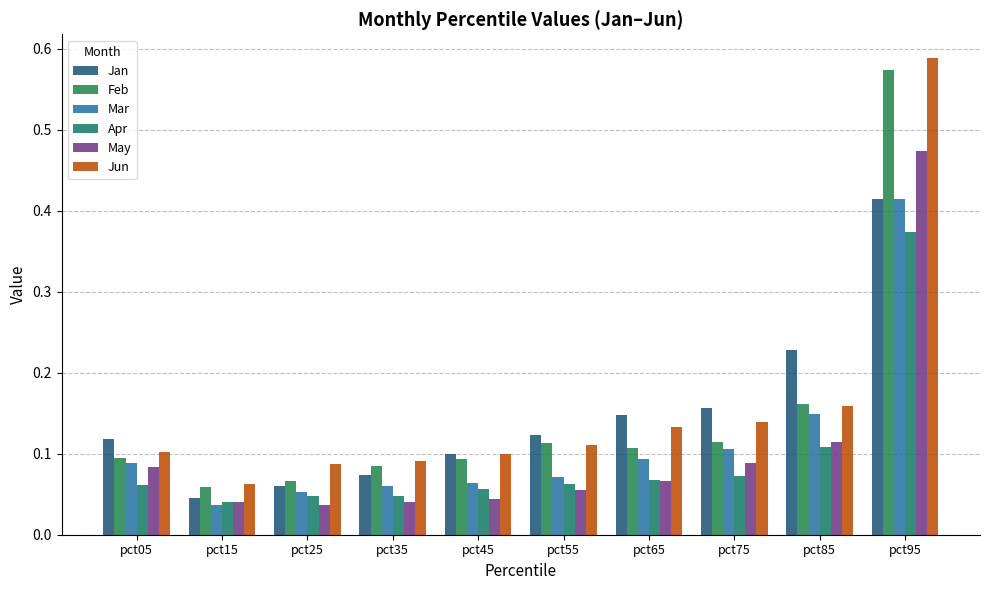

What is the average value of the Feb series?

0.1